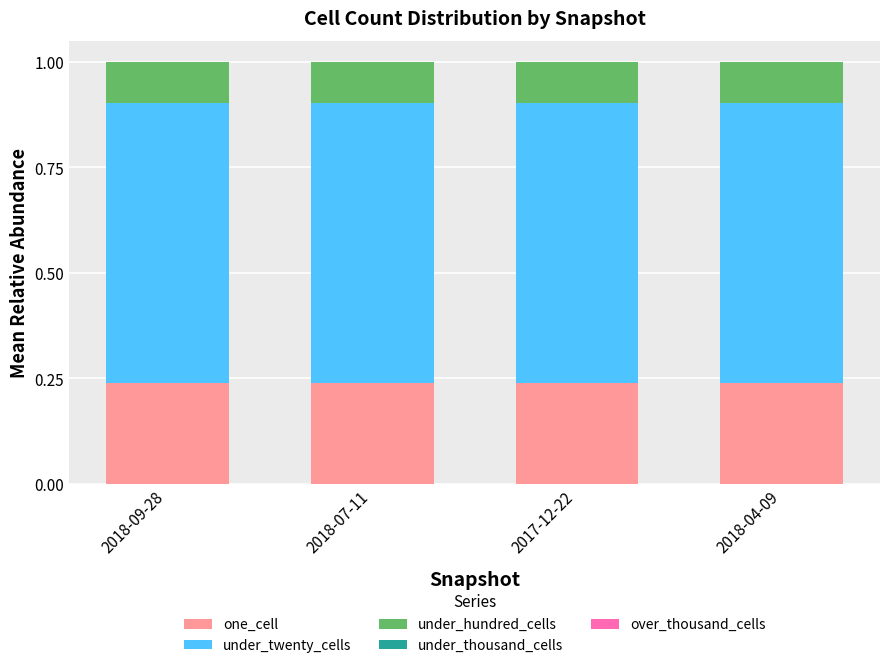

What is the total value across all series at 2018-04-09?

1.0